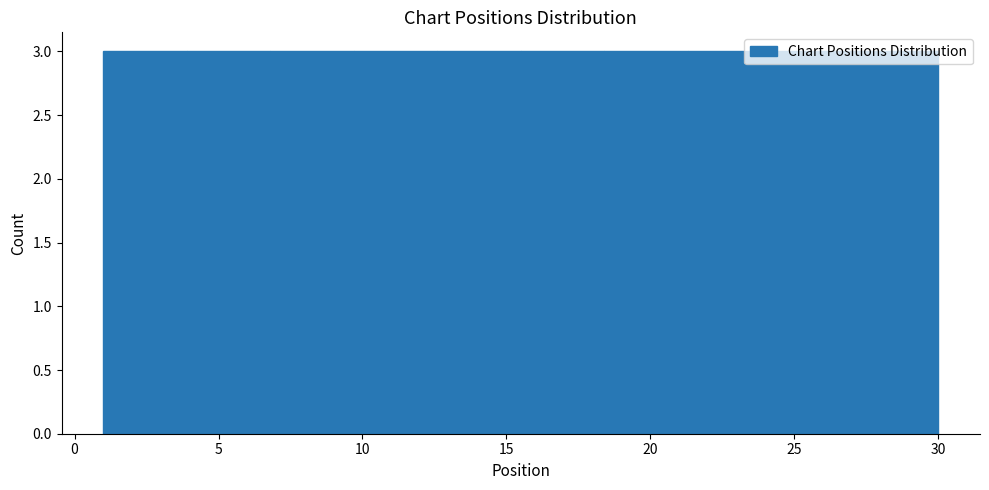

Reading left to right, list every bar in this chart as the range it spans on the x-axis followed by its height. Neither the bar edges nor the heights are printed on the chart, so give them approximately, as read against the axes.

1.0 to 3.9: 3
3.9 to 6.8: 3
6.8 to 9.7: 3
9.7 to 12.6: 3
12.6 to 15.5: 3
15.5 to 18.4: 3
18.4 to 21.3: 3
21.3 to 24.2: 3
24.2 to 27.1: 3
27.1 to 30.0: 3